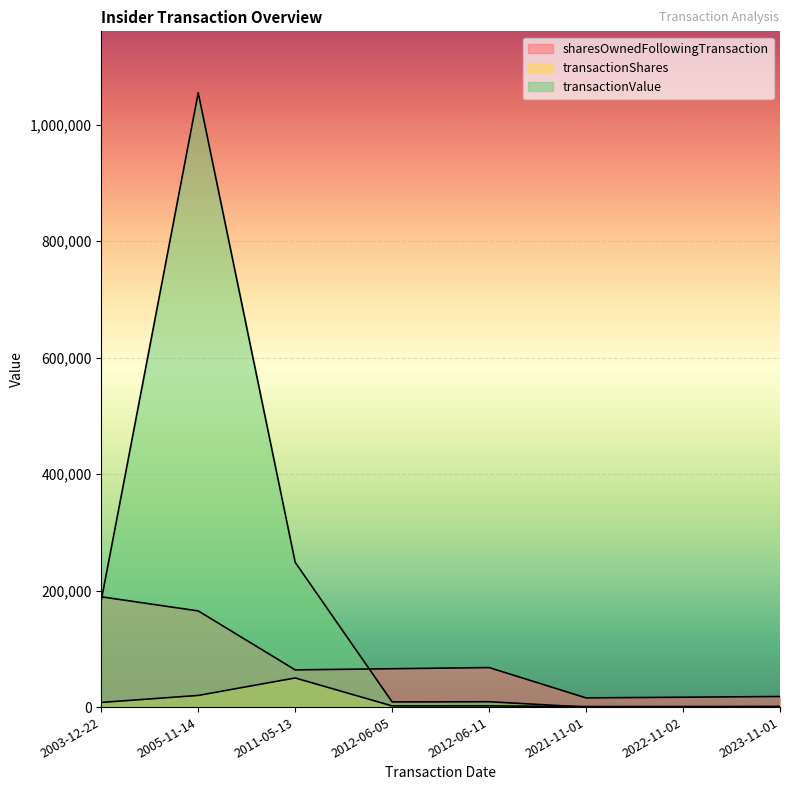

What is the value of the transactionShares point at the 8th from the left?

1215